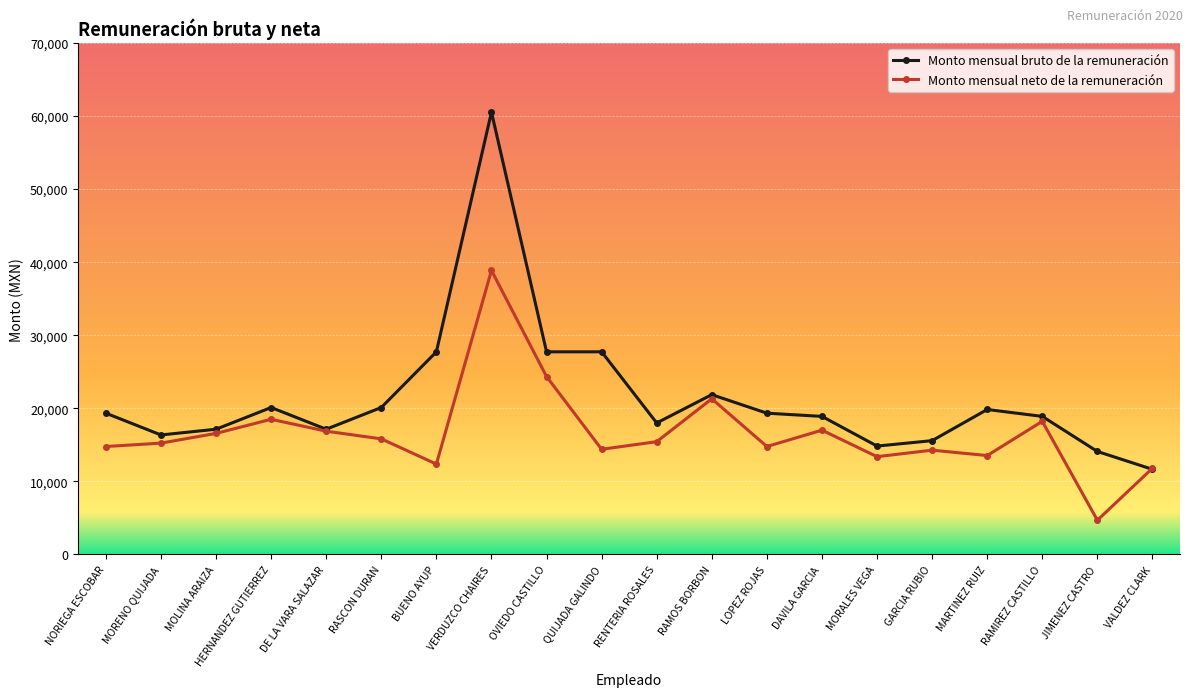

What is the total value across all series at DAVILA GARCIA?

35895.2